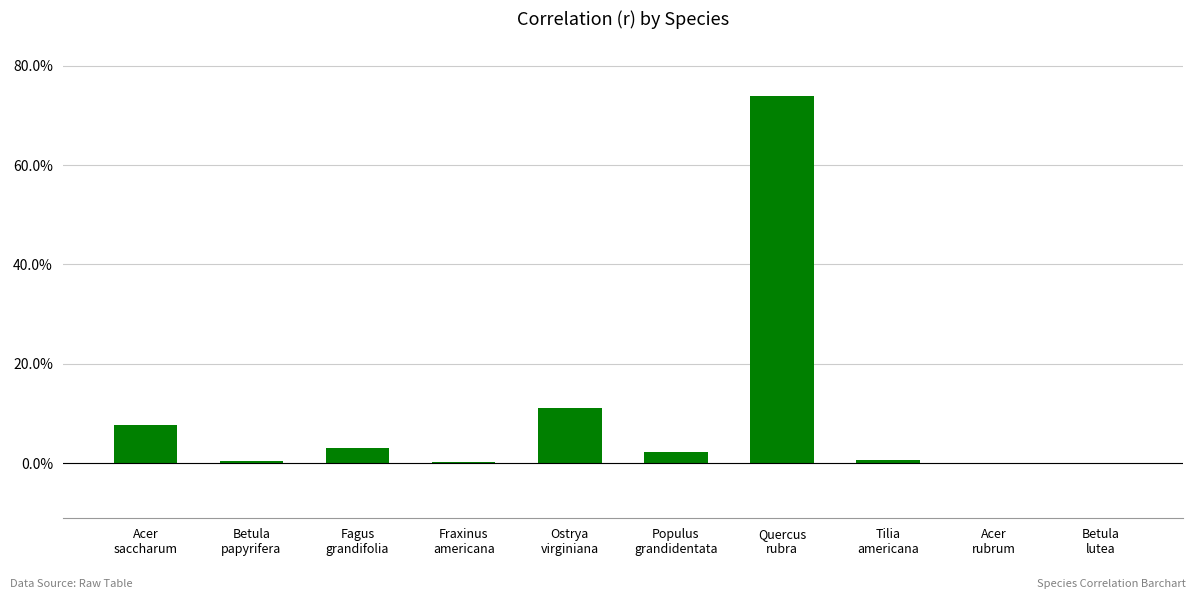

What is the difference between the second highest and minimum values?

0.1